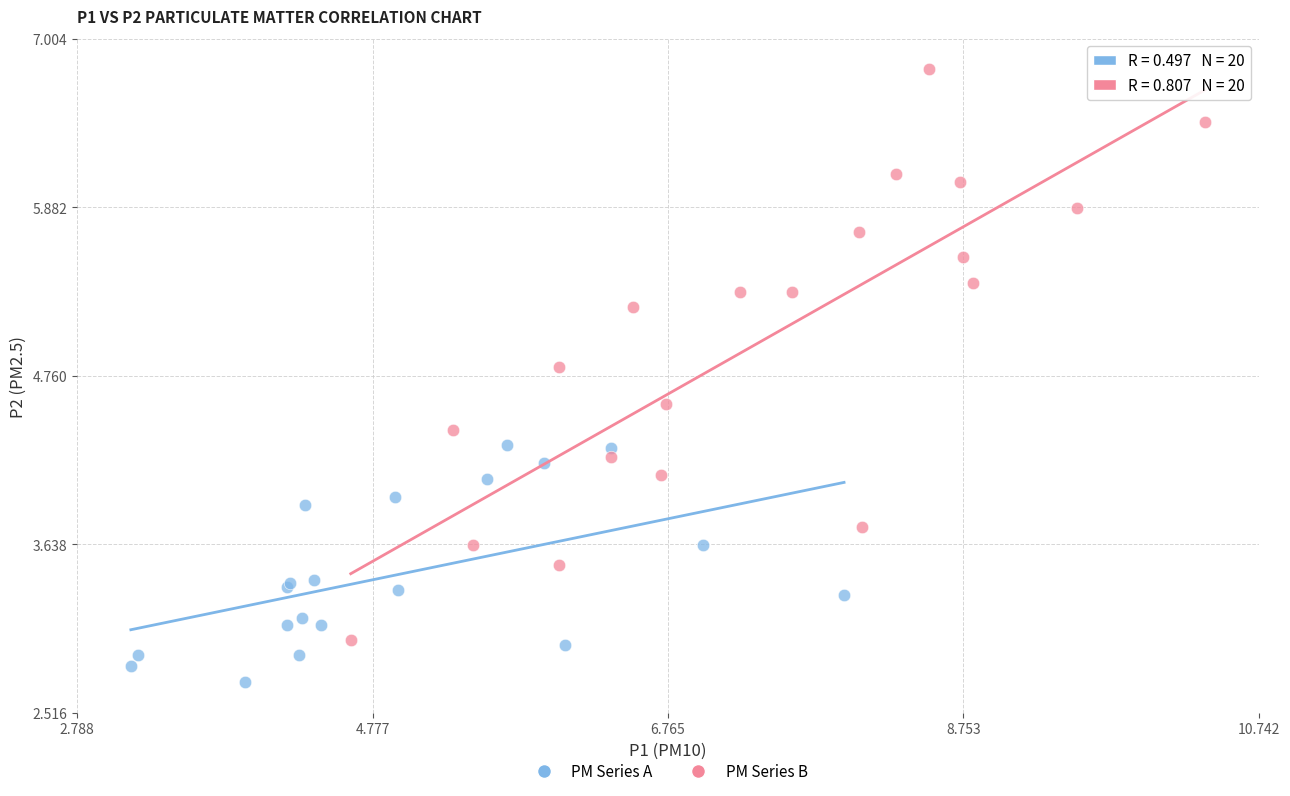

Which series reaches the minimum Y coordinate?

PM Series A